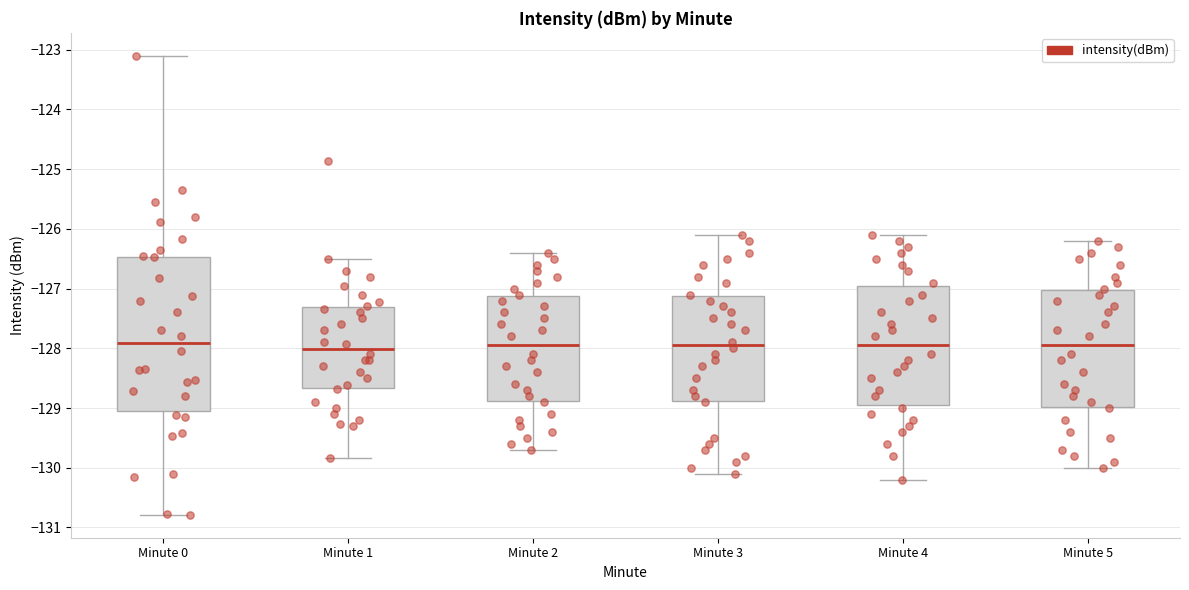

Reading left to right, transcribe this box plot: for each box, give where its median line is, the range the box spans, and where its two whiskers end, as read against the y-axis. The values are not printed on the chart, so give them approximately, as read against the axis.

Minute 0: median -127.9, box -129.0 to -126.5, whiskers -130.8 to -123.1
Minute 1: median -128.0, box -128.7 to -127.3, whiskers -129.8 to -126.5
Minute 2: median -127.9, box -128.9 to -127.1, whiskers -129.7 to -126.4
Minute 3: median -127.9, box -128.9 to -127.1, whiskers -130.1 to -126.1
Minute 4: median -127.9, box -128.9 to -126.9, whiskers -130.2 to -126.1
Minute 5: median -127.9, box -129.0 to -127.0, whiskers -130.0 to -126.2